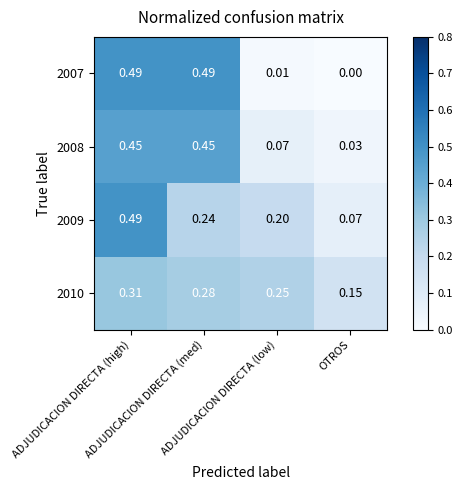

How many series are shown in this chart?

4